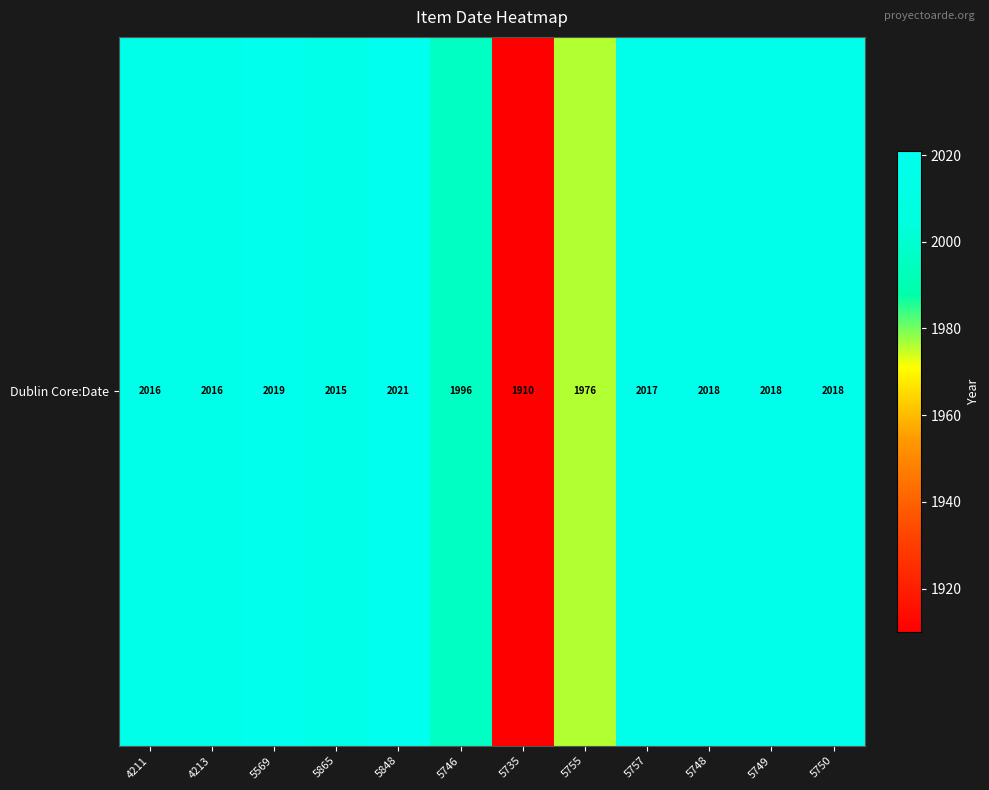

List the labels in order of value, largest first.

5848, 5569, 5748, 5749, 5750, 5757, 4211, 4213, 5865, 5746, 5755, 5735